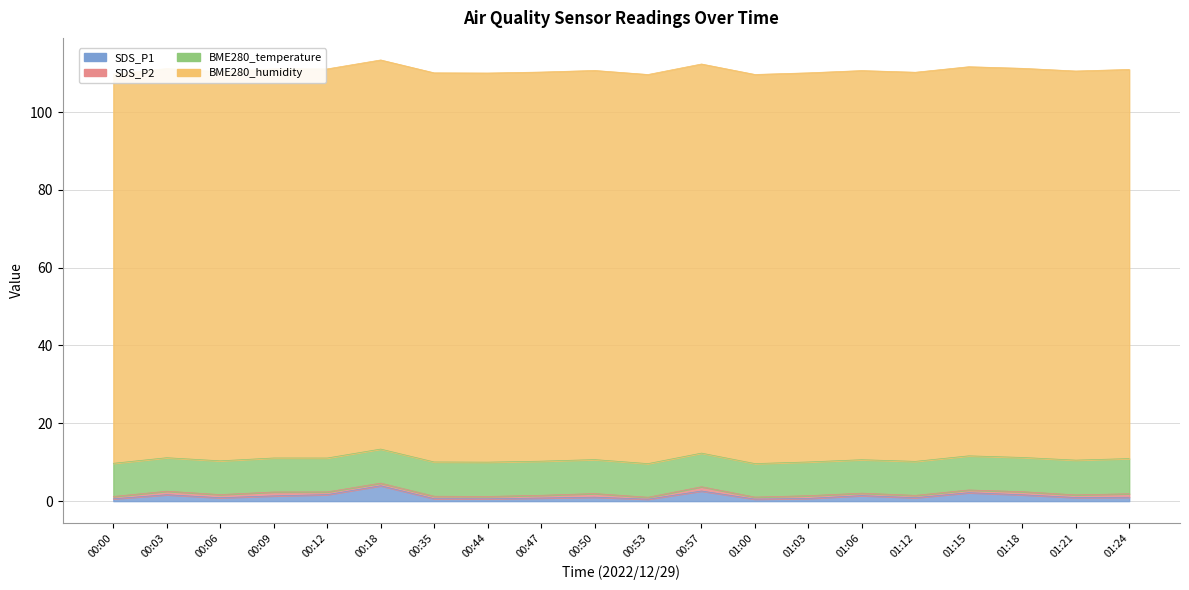

True or false: BME280_humidity has more than 0 points higher than both neighbors.

False